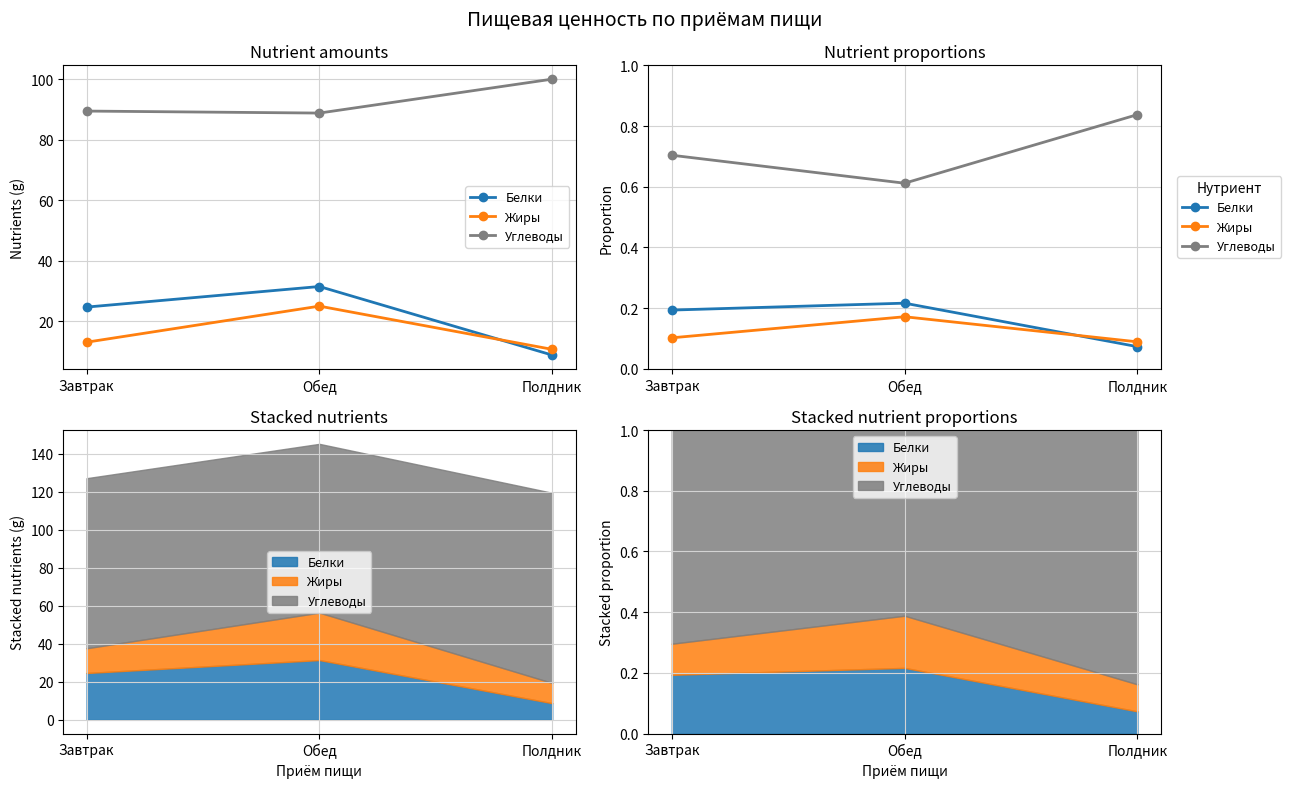

What is the value of the Жиры point at the 1st from the left?

0.1